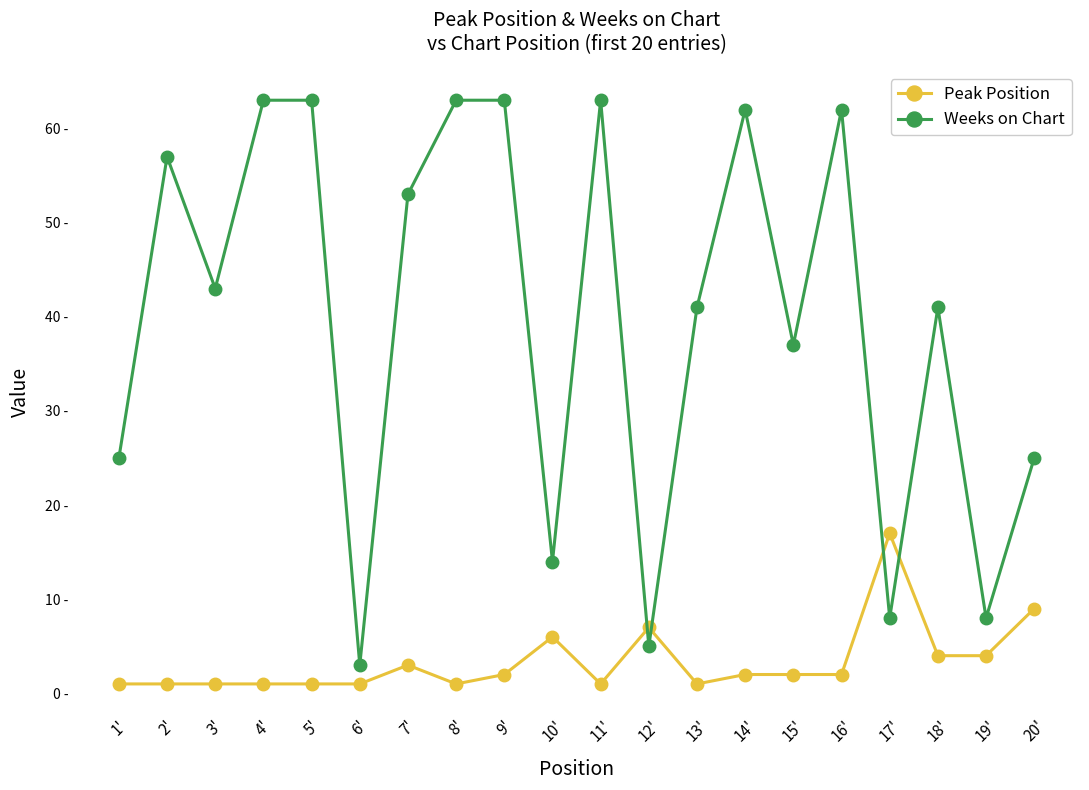

The value of Weeks on Chart at 18' is 41. True or false?

True